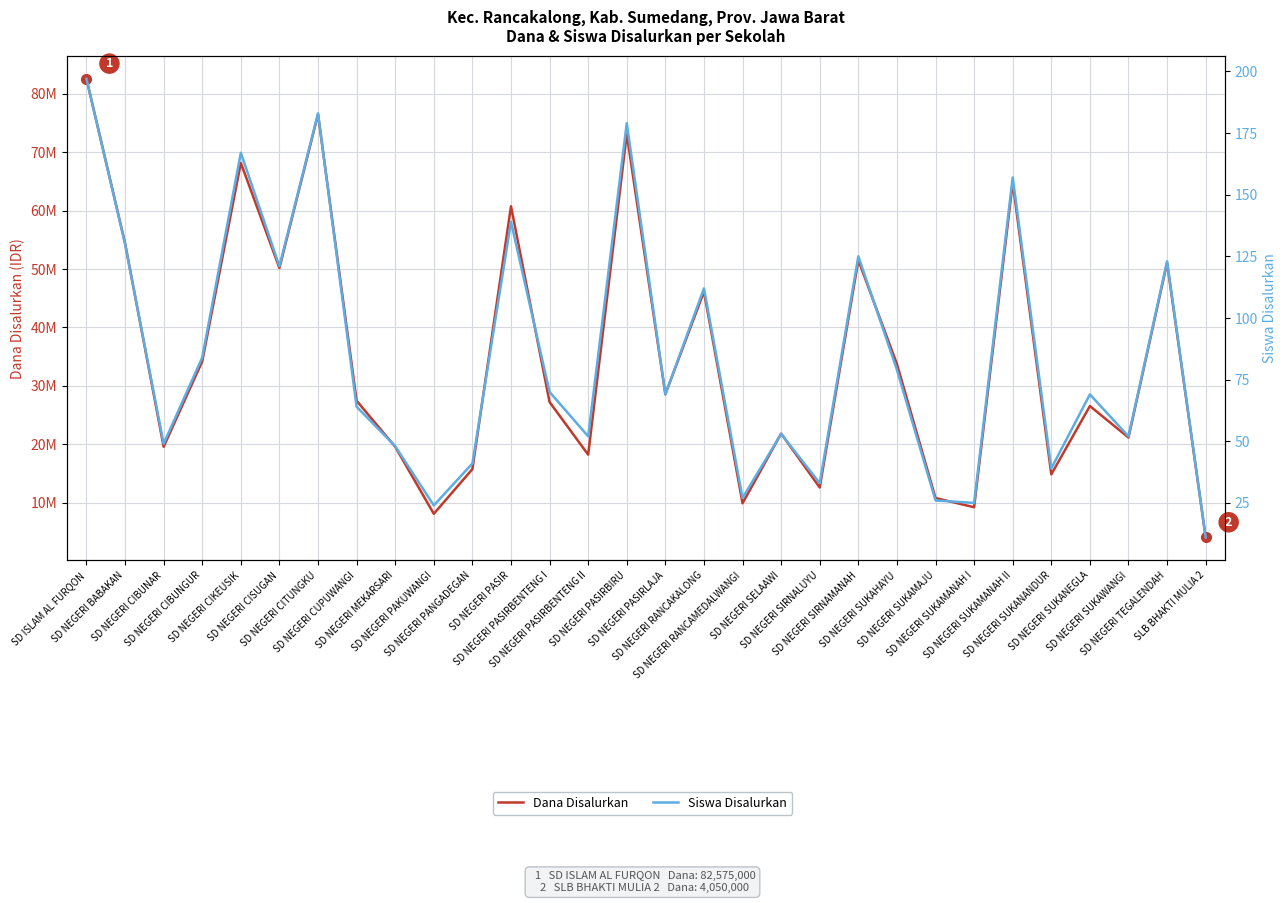

Does the chart display data point markers on the line(s)?

No